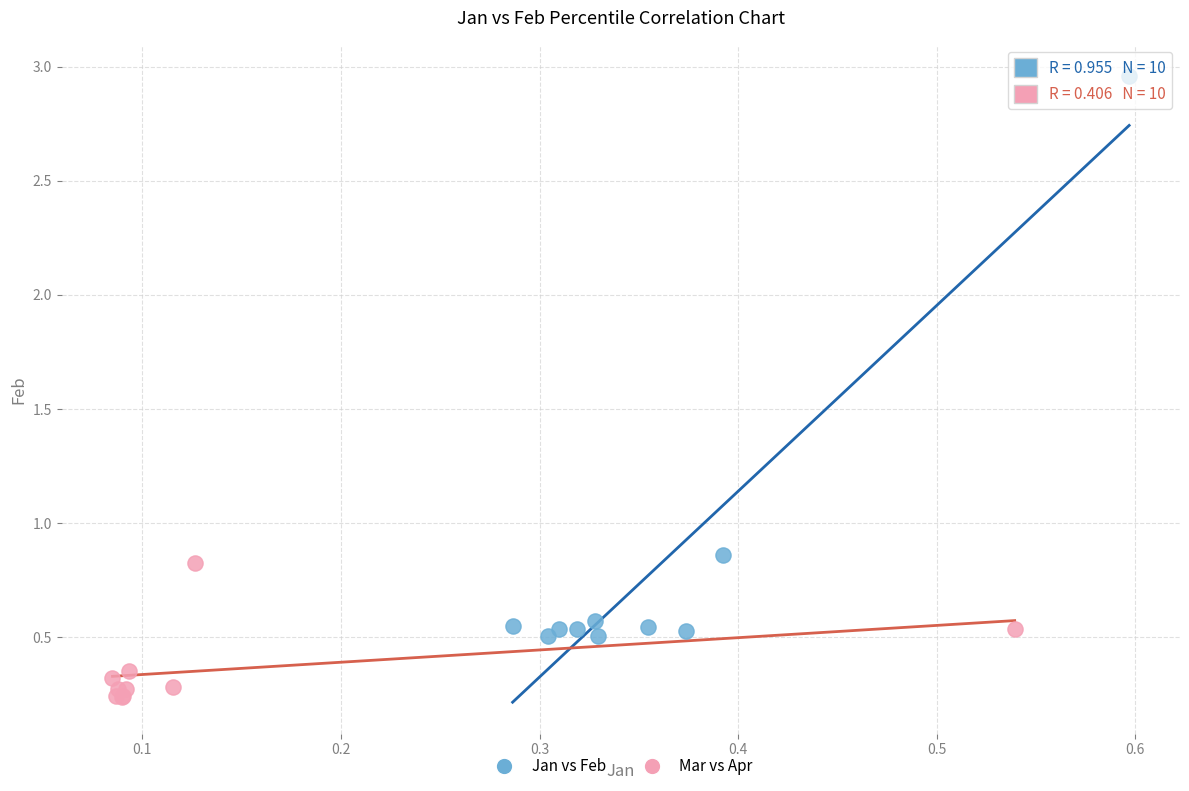

Which series contains the highest Y value?

Jan vs Feb